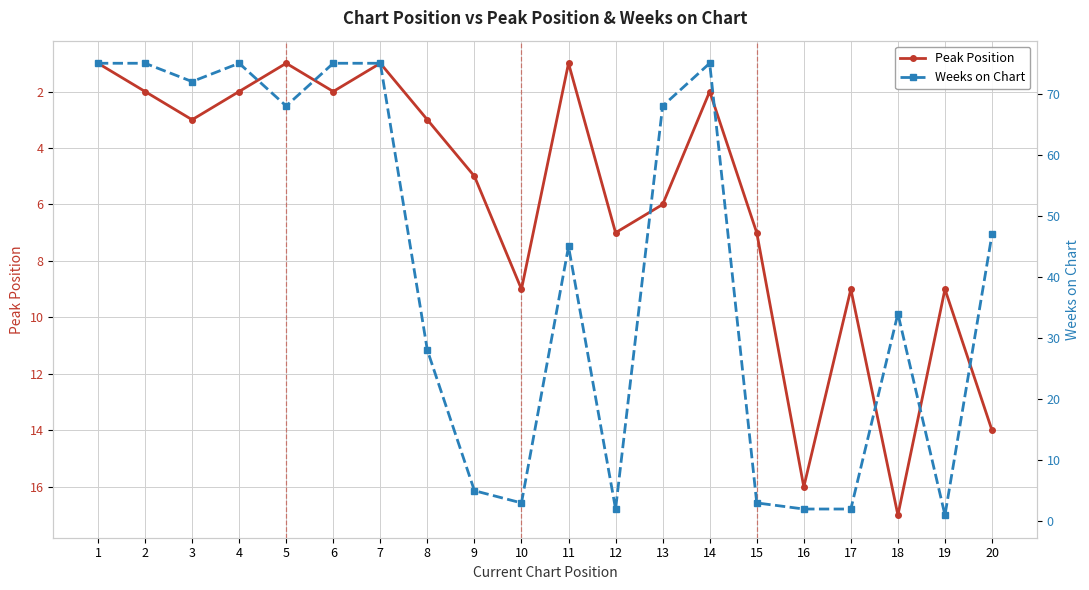

How many lines are shown in the chart?

2